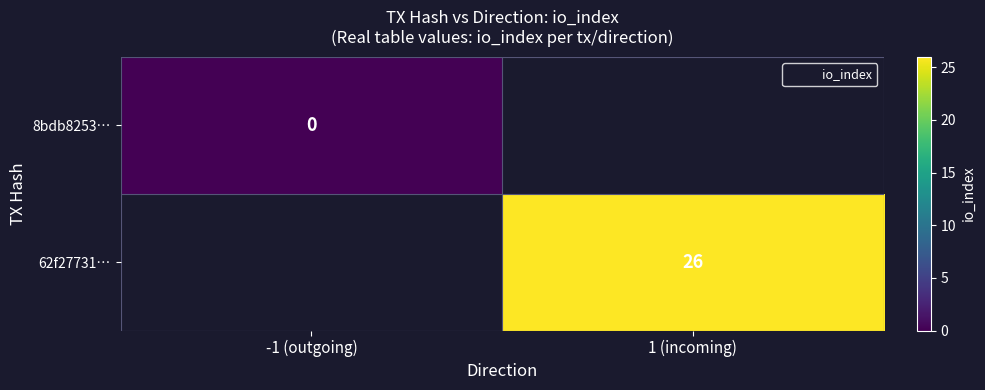

Which category has the highest value in the 62f27731… series?

-1 (outgoing)